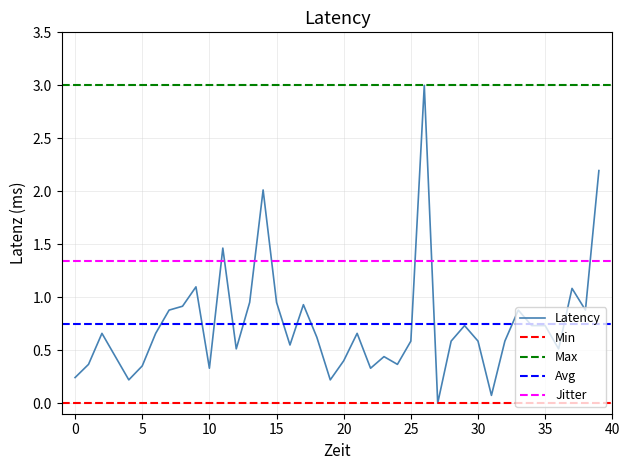

What is the average value?

0.7